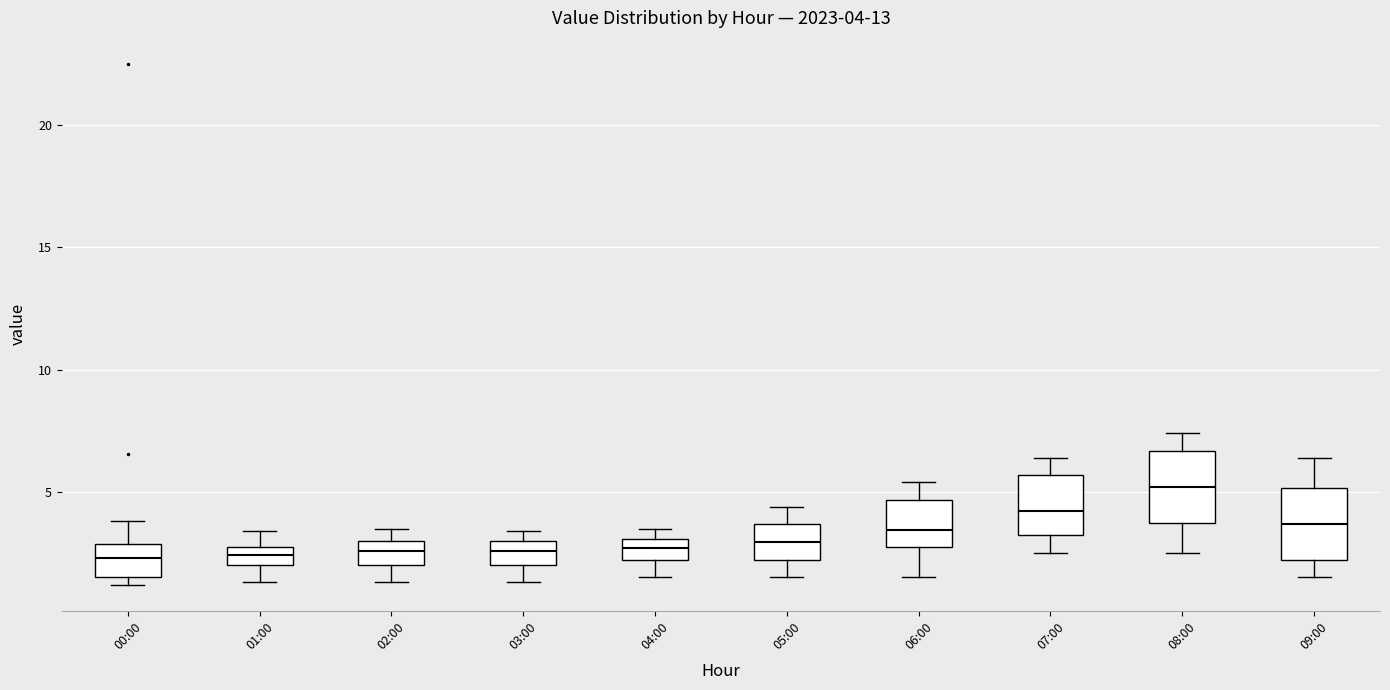

Which box's median line is the highest?

08:00